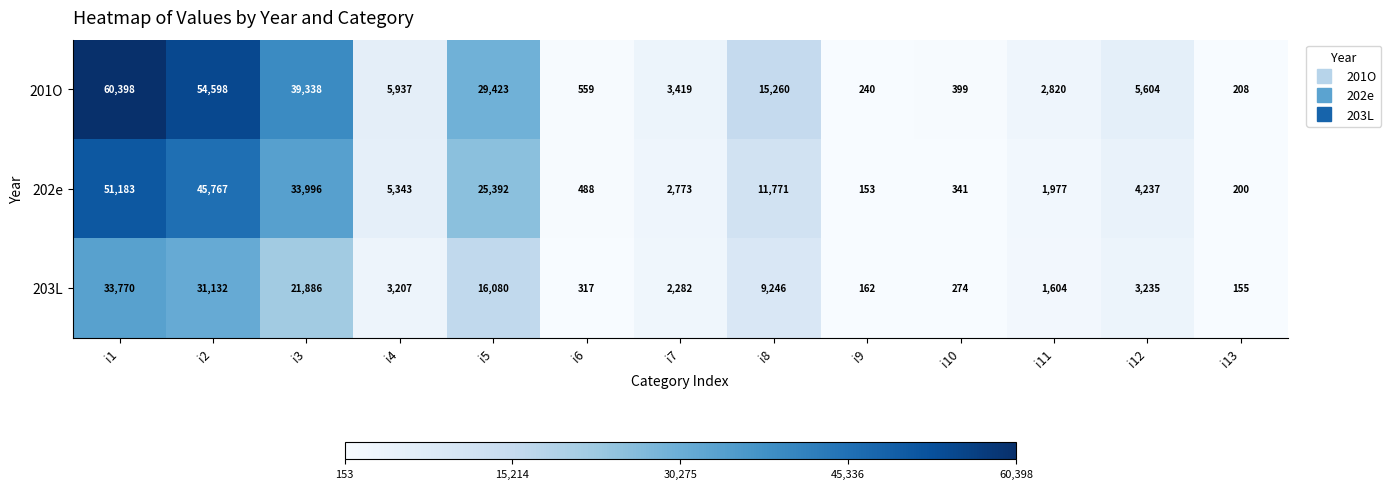

List the series in order of their peak value, highest first.

201O, 202e, 203L